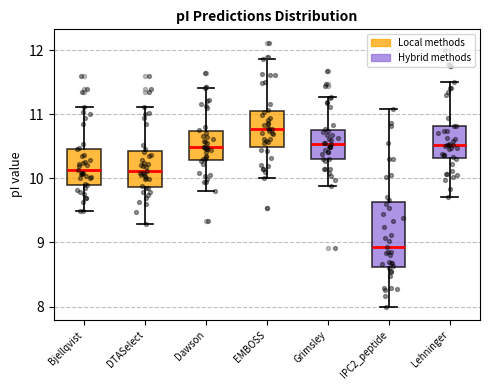

Reading left to right, transcribe this box plot: for each box, give where its median line is, the range the box spans, and where its two whiskers end, as read against the y-axis. The values are not printed on the chart, so give them approximately, as read against the axis.

Bjellqvist: median 10.1, box 9.9 to 10.5, whiskers 9.5 to 11.1
DTASelect: median 10.1, box 9.9 to 10.4, whiskers 9.3 to 11.1
Dawson: median 10.5, box 10.3 to 10.7, whiskers 9.8 to 11.4
EMBOSS: median 10.8, box 10.5 to 11.1, whiskers 10.0 to 11.9
Grimsley: median 10.5, box 10.3 to 10.8, whiskers 9.9 to 11.3
IPC2_peptide: median 8.9, box 8.6 to 9.6, whiskers 8.0 to 11.1
Lehninger: median 10.5, box 10.3 to 10.8, whiskers 9.7 to 11.5